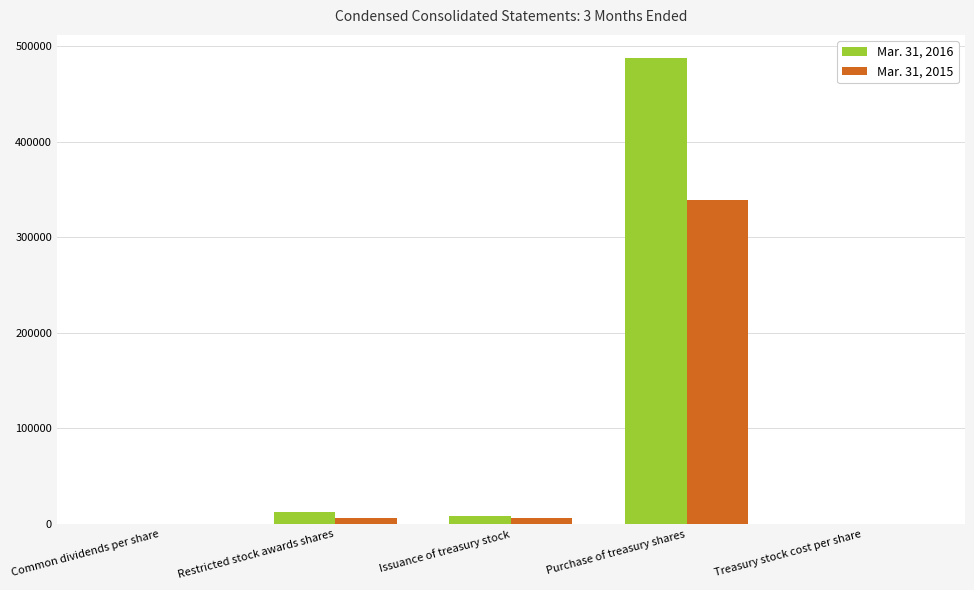

At which category does the chart reach its peak across all series?

Purchase of treasury shares